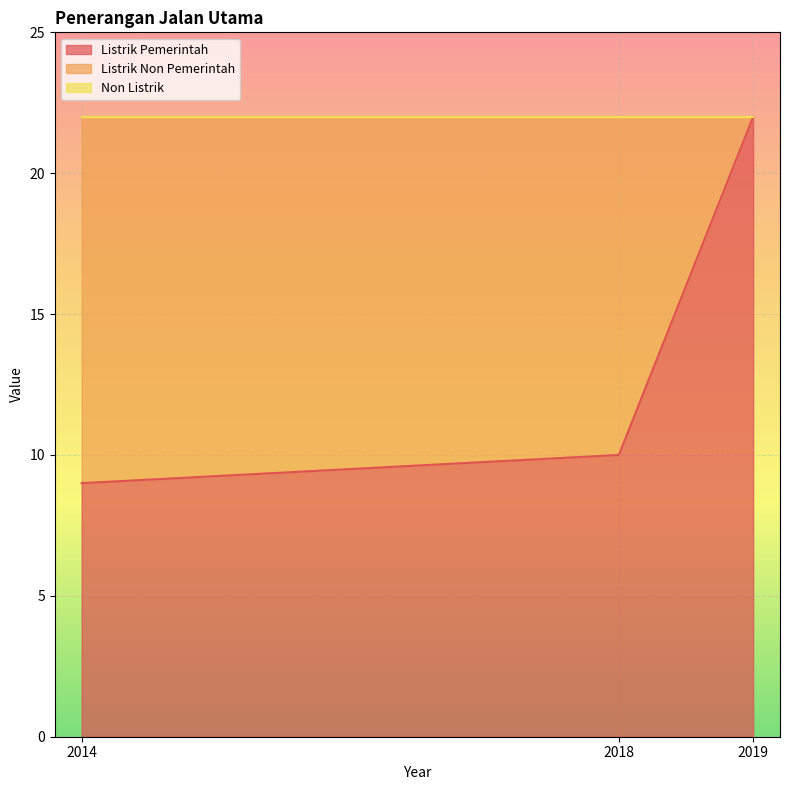

How many lines are shown in the chart?

3